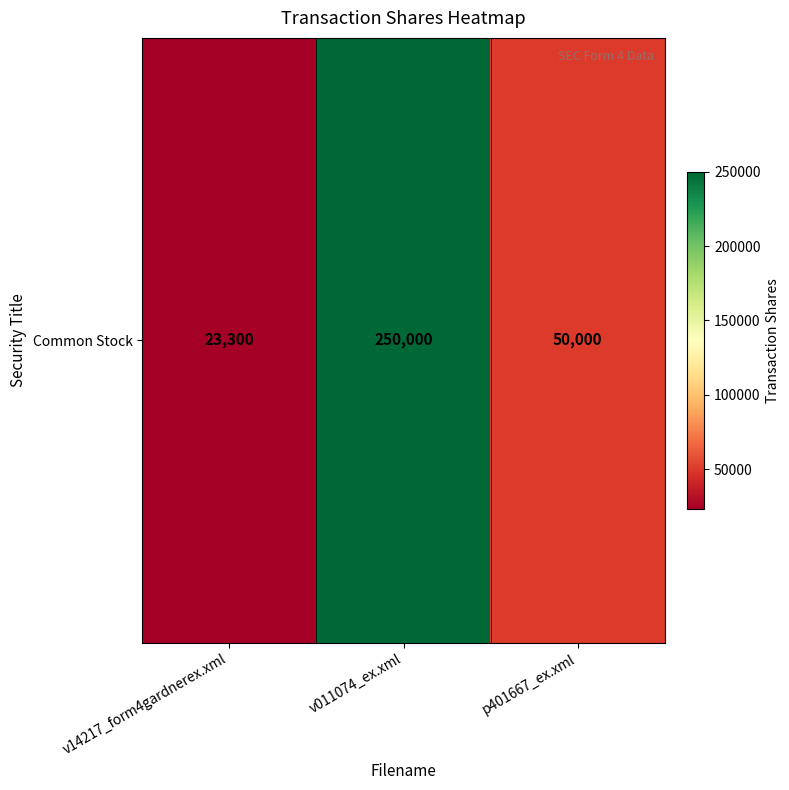

Which label corresponds to the largest value in the chart?

v011074_ex.xml